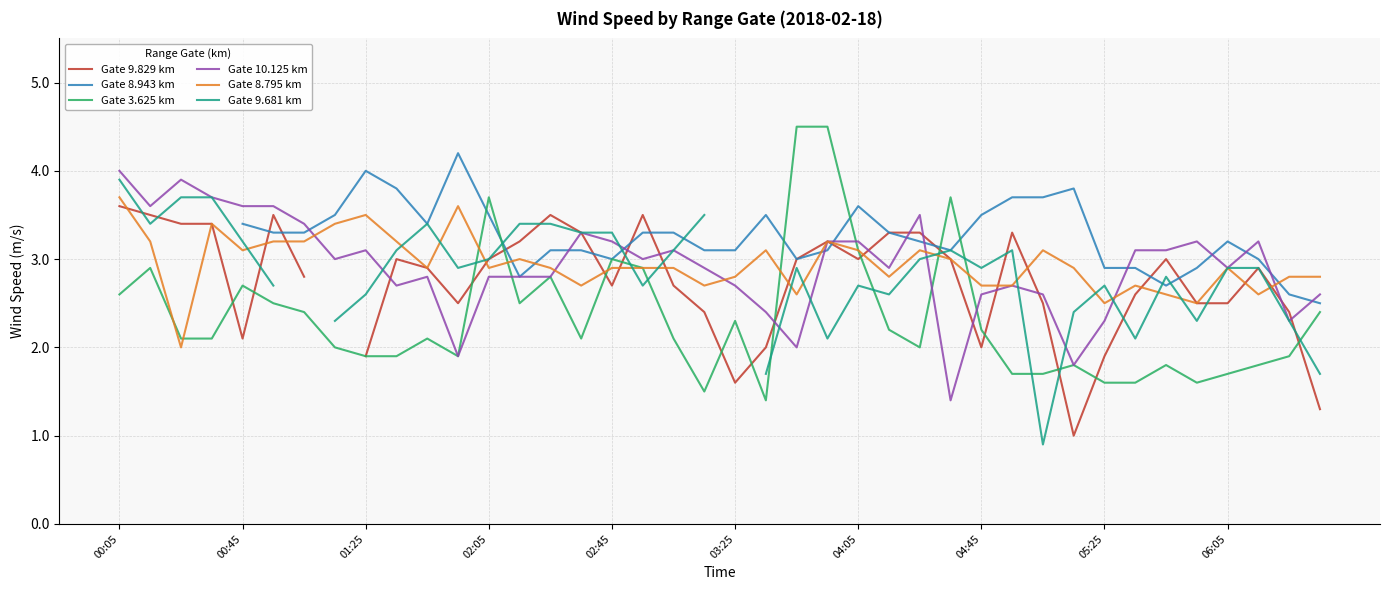

Which series has the largest range (max minus min)?

Gate 3.625 km